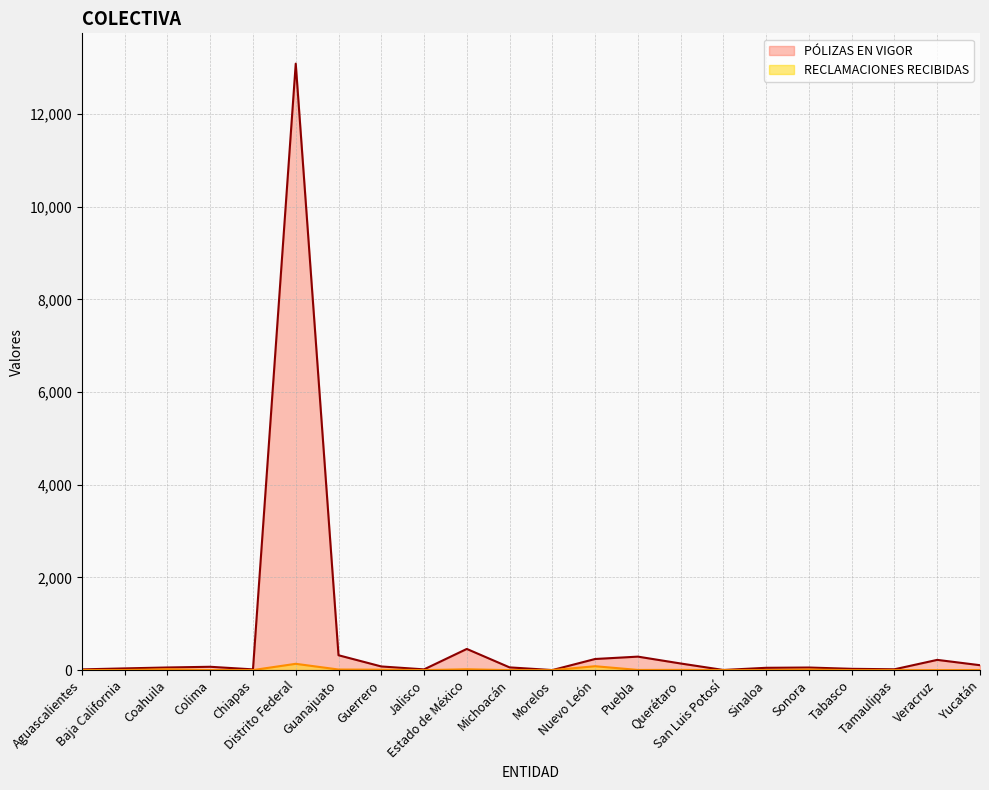

At which label does RECLAMACIONES RECIBIDAS first exceed 2?

Coahuila